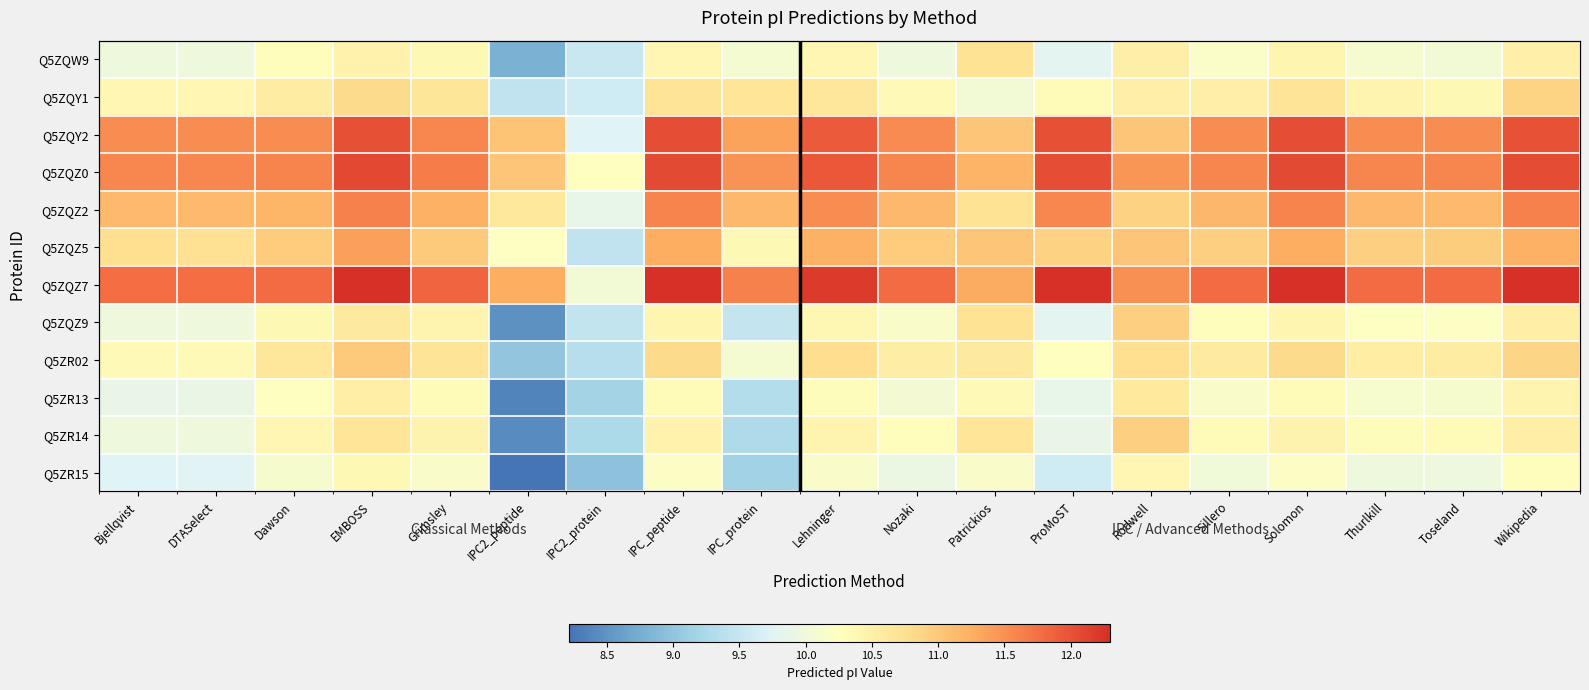

The Q5ZQZ7 series shows 20.2 at Sillero. True or false?

False